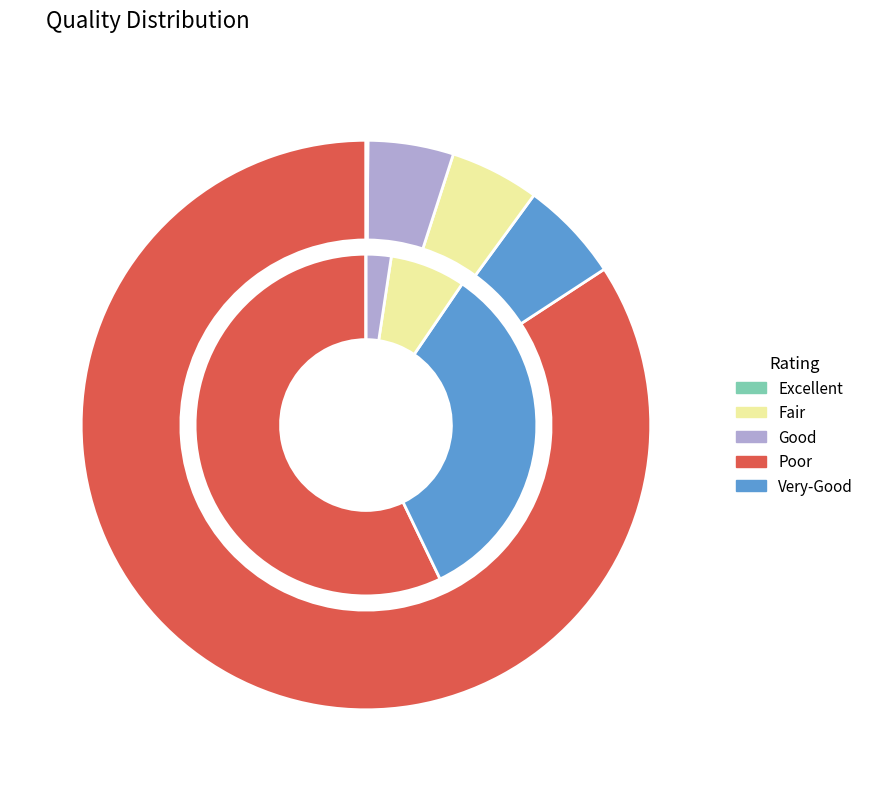

Which series has the largest range (max minus min)?

values